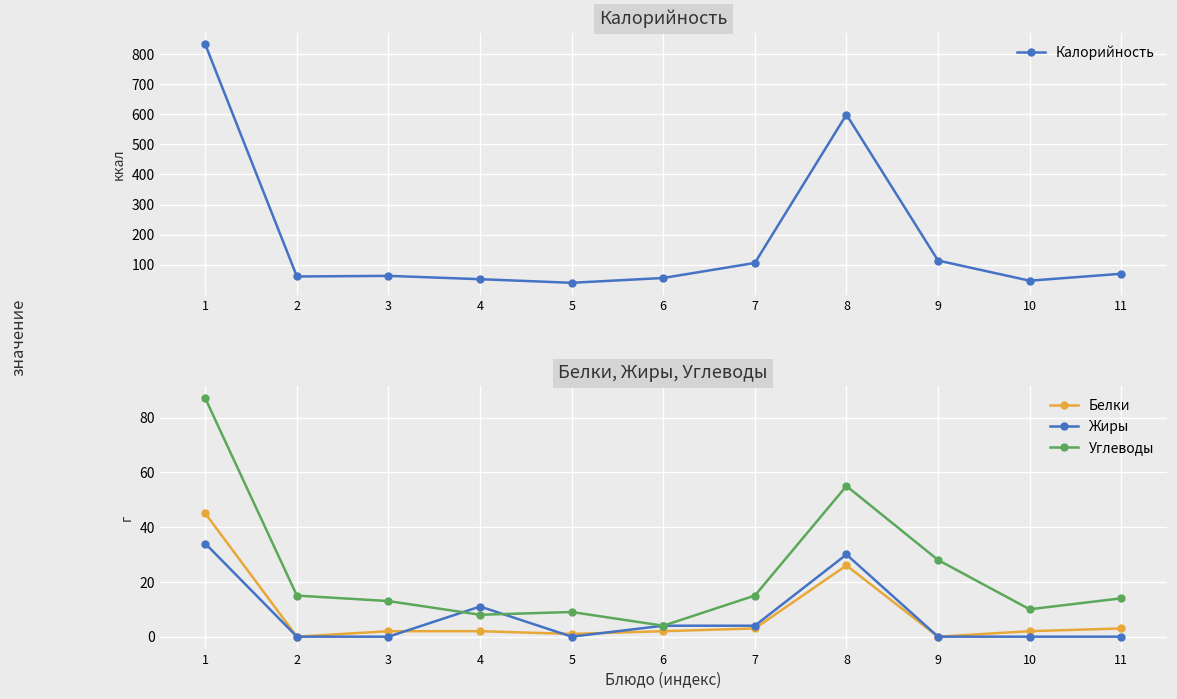

True or false: Калорийность and Белки intersect in this chart.

False